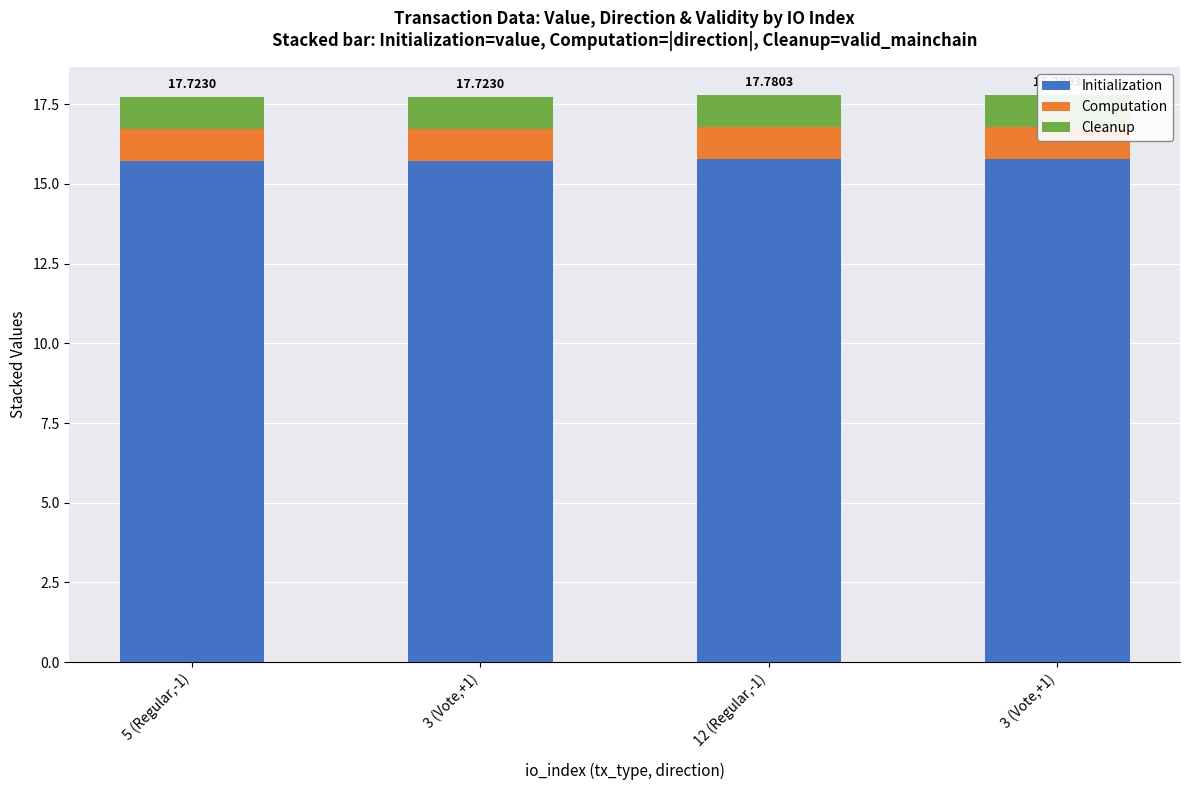

Between 3 (Vote,+1) and 3 (Vote,+1), which is larger?

3 (Vote,+1)